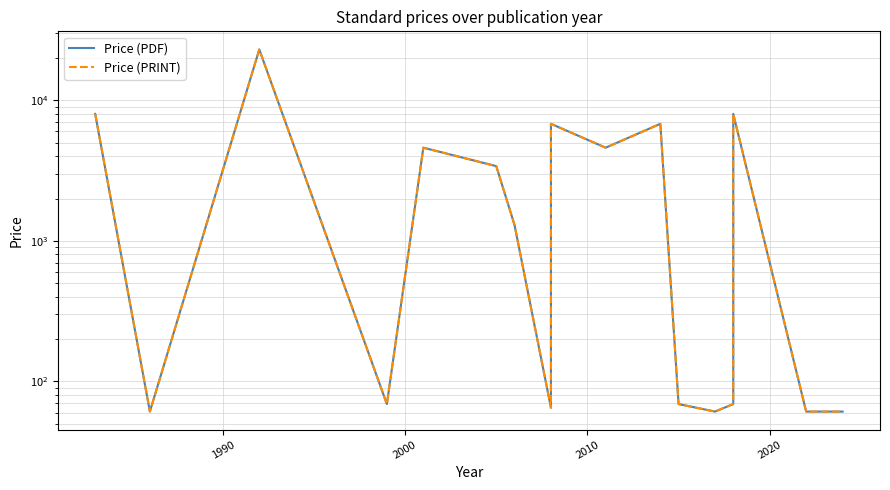

What are all the series names shown in the legend?

Price (PDF), Price (PRINT)